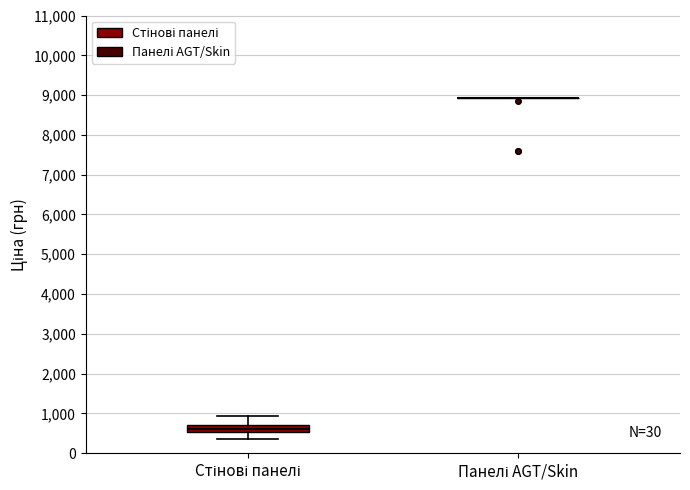

Reading left to right, transcribe this box plot: for each box, give where its median line is, the range the box spans, and where its two whiskers end, as read against the y-axis. The values are not printed on the chart, so give them approximately, as read against the axis.

Стінові панелі: median 600, box 500 to 700, whiskers 400 to 900
Панелі AGT/Skin: box collapsed to a line at 8900, whiskers 8900 to 8900